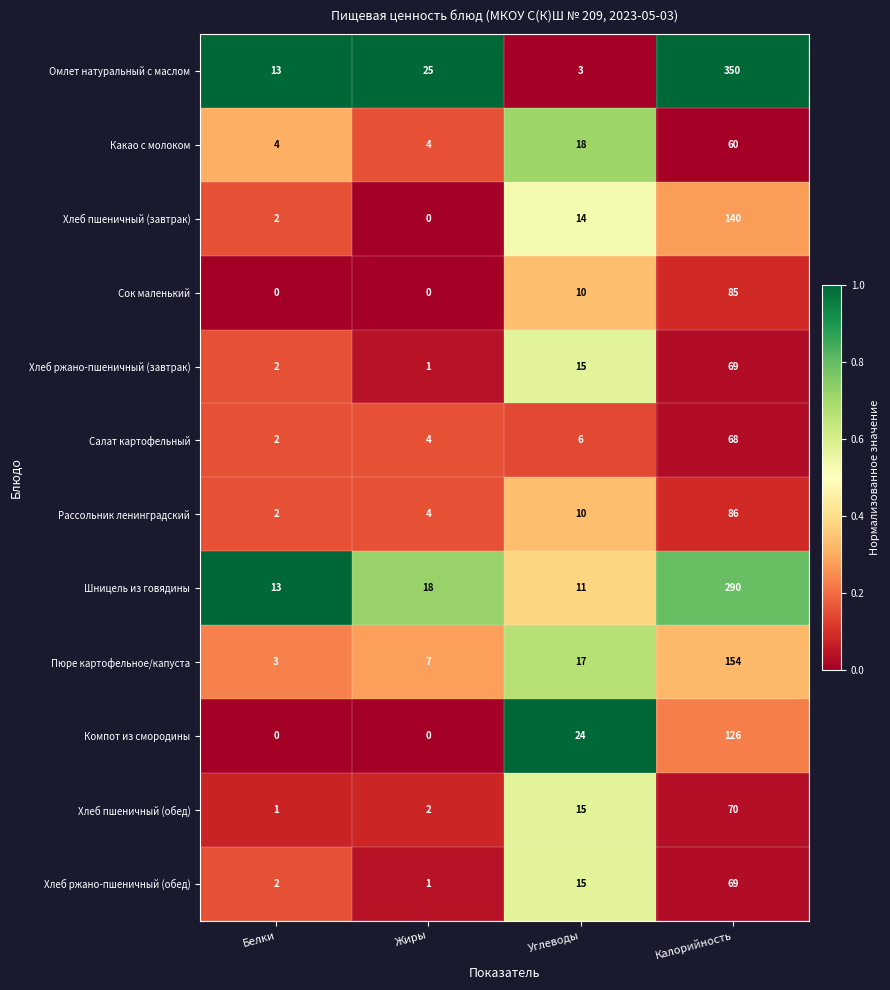

What is the difference between the highest and lowest values at Жиры?

25